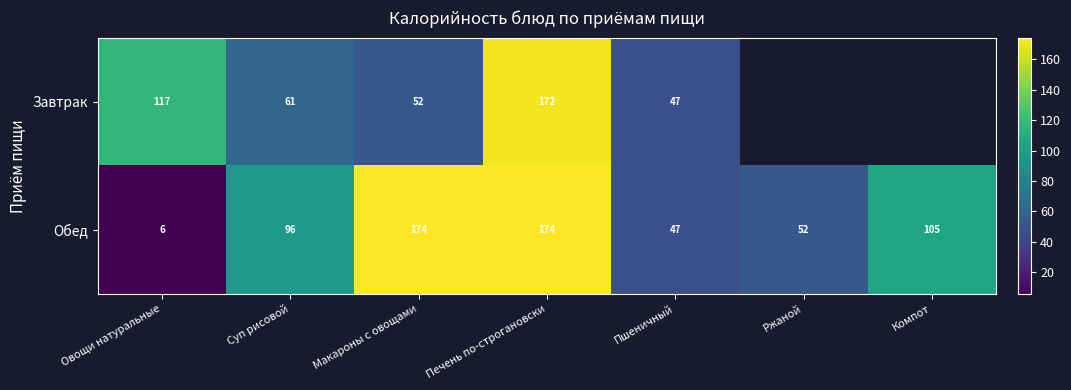

Where is Обед nearest to the value 90?

Суп рисовой